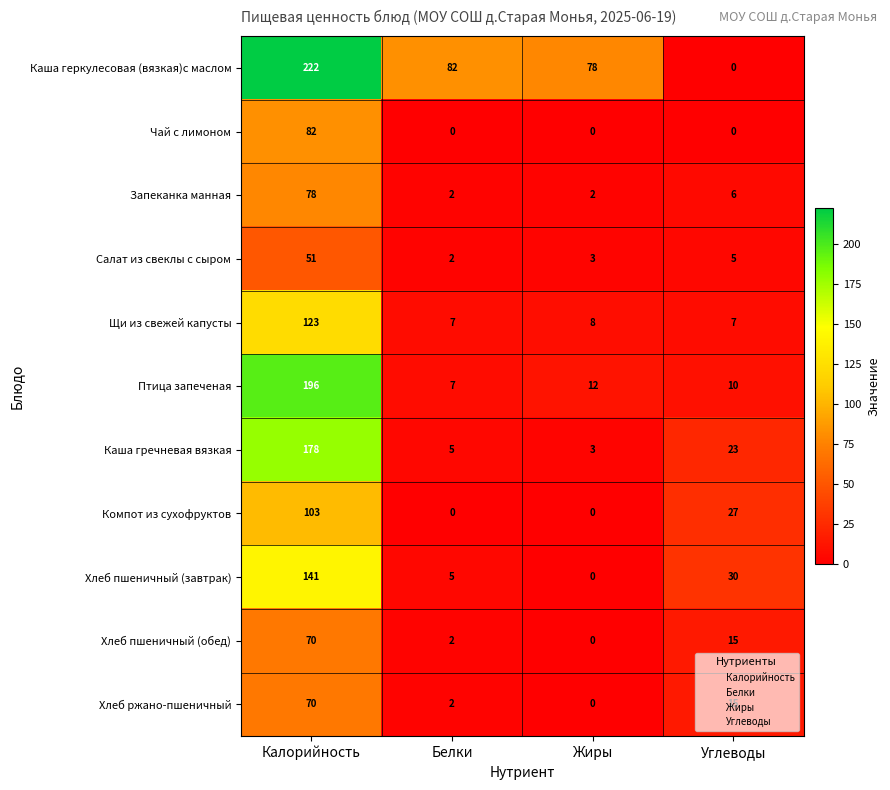

Which series has the widest spread of values?

Каша геркулесовая (вязкая)с маслом